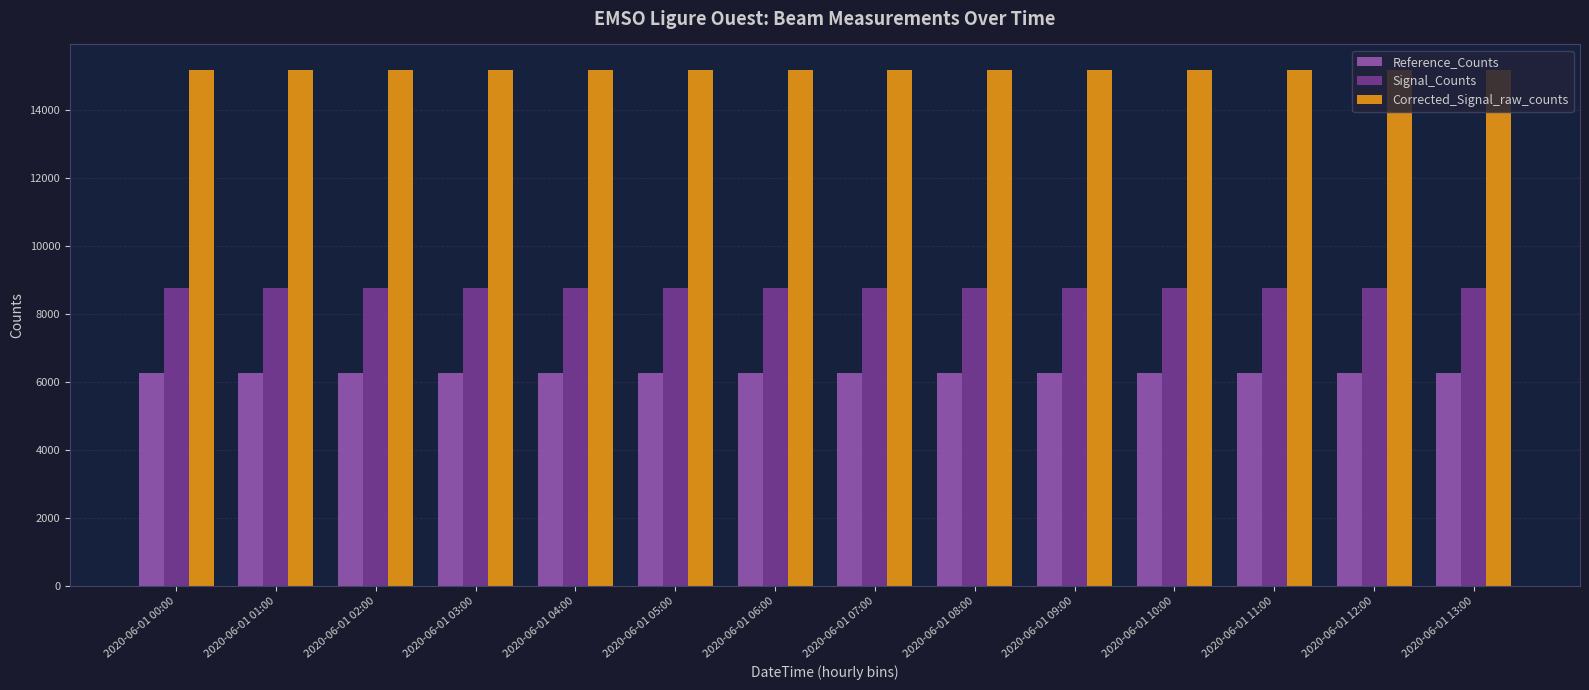

What is the value of the Signal_Counts bar at the 7th from the left?

8761